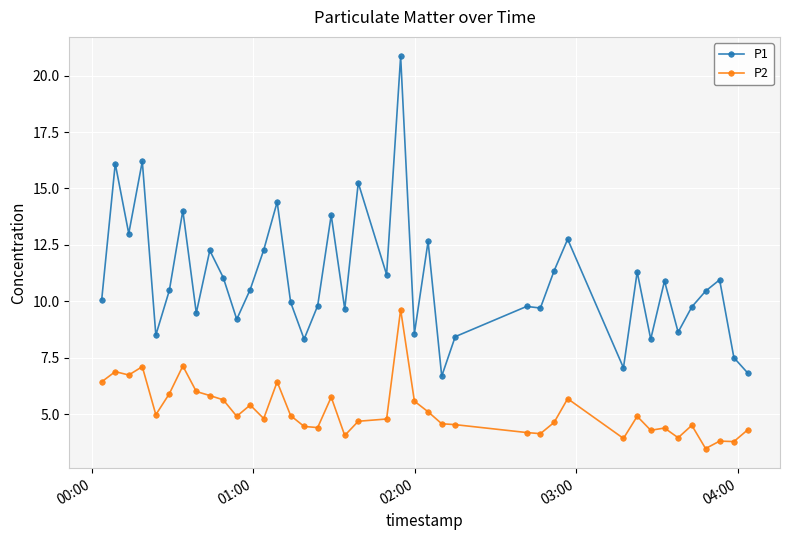

How many categories are shown in the chart?

40